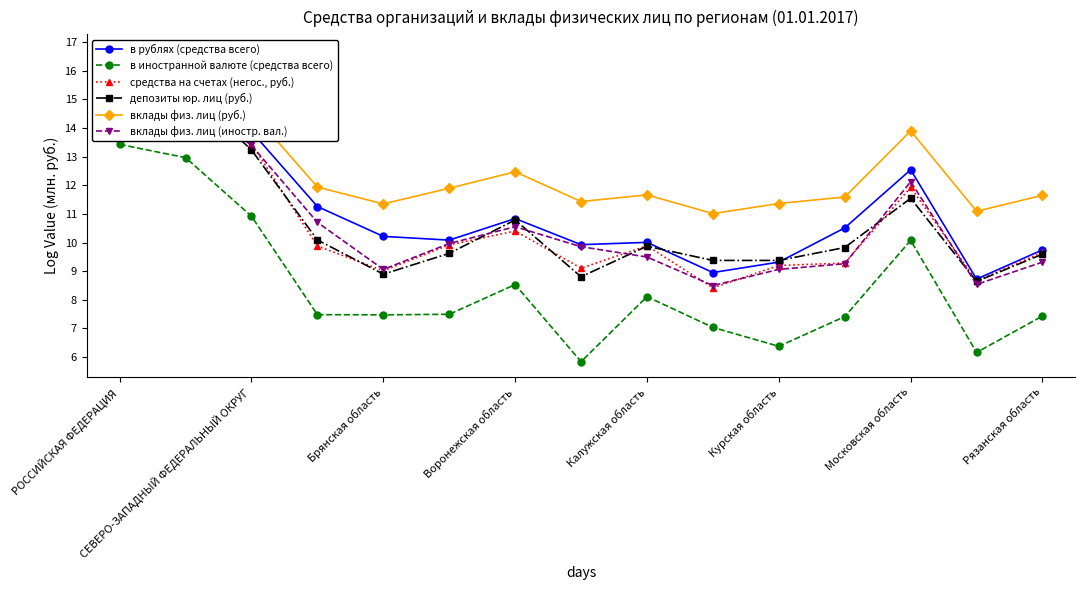

What is the value of the в рублях (средства всего) point at the 12th from the left?

10.5